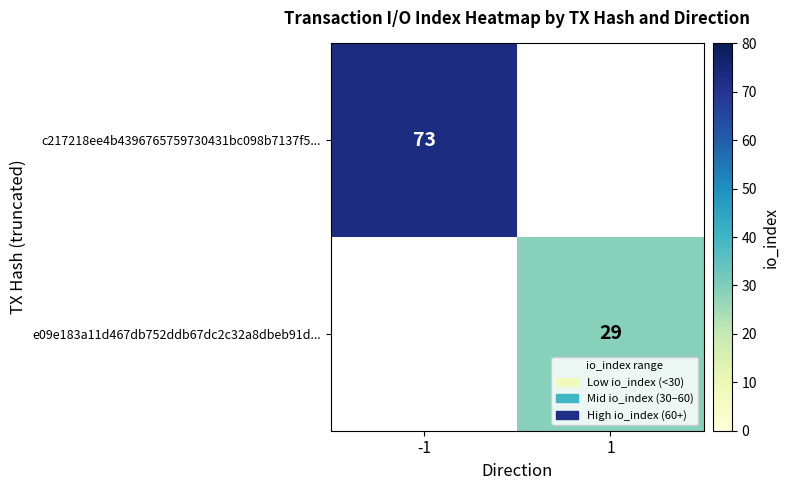

List the series in order of their overall mean, lowest first.

e09e183a11d467db752ddb67dc2c32a8dbeb91d..., c217218ee4b4396765759730431bc098b7137f5...